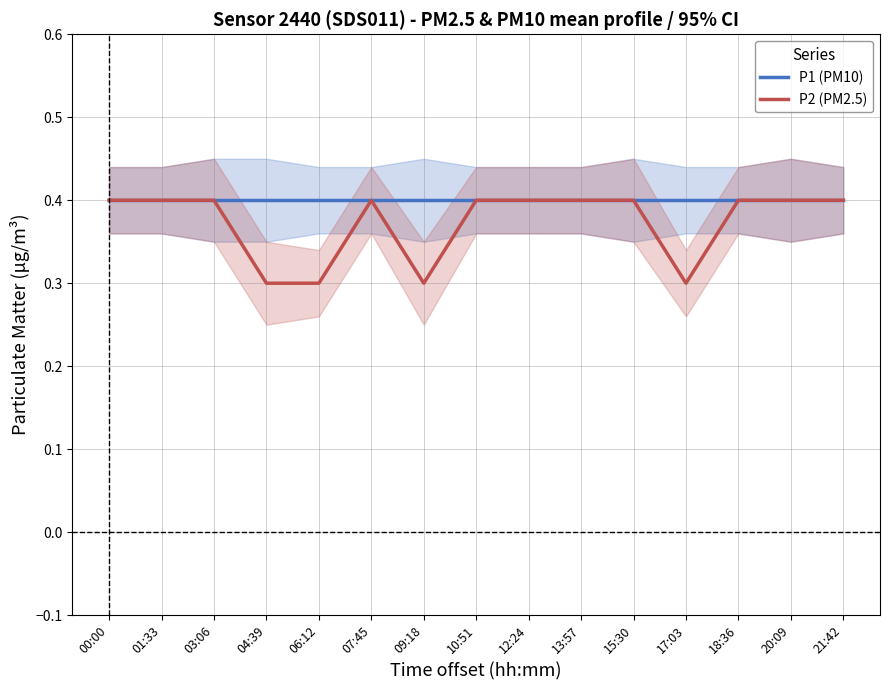

In P2 (PM2.5), how many points are lower than both neighbors (excluding endpoints)?

2